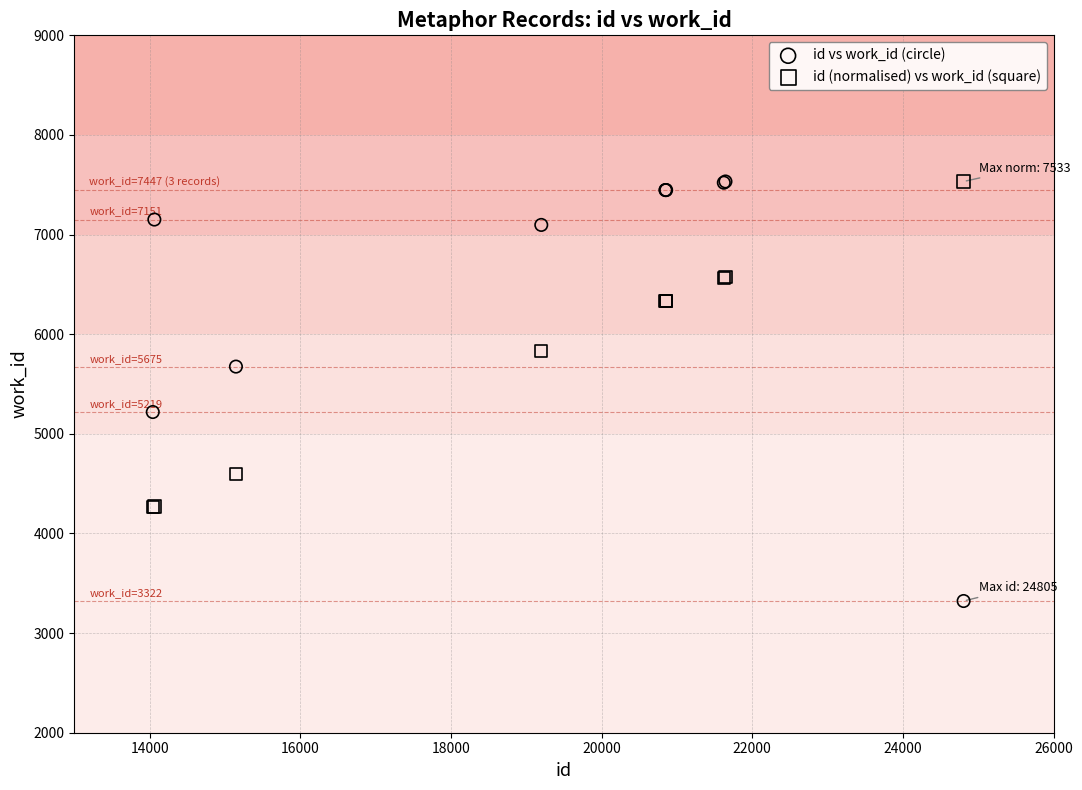

Which series has the widest spread of Y values?

id vs work_id (circle)